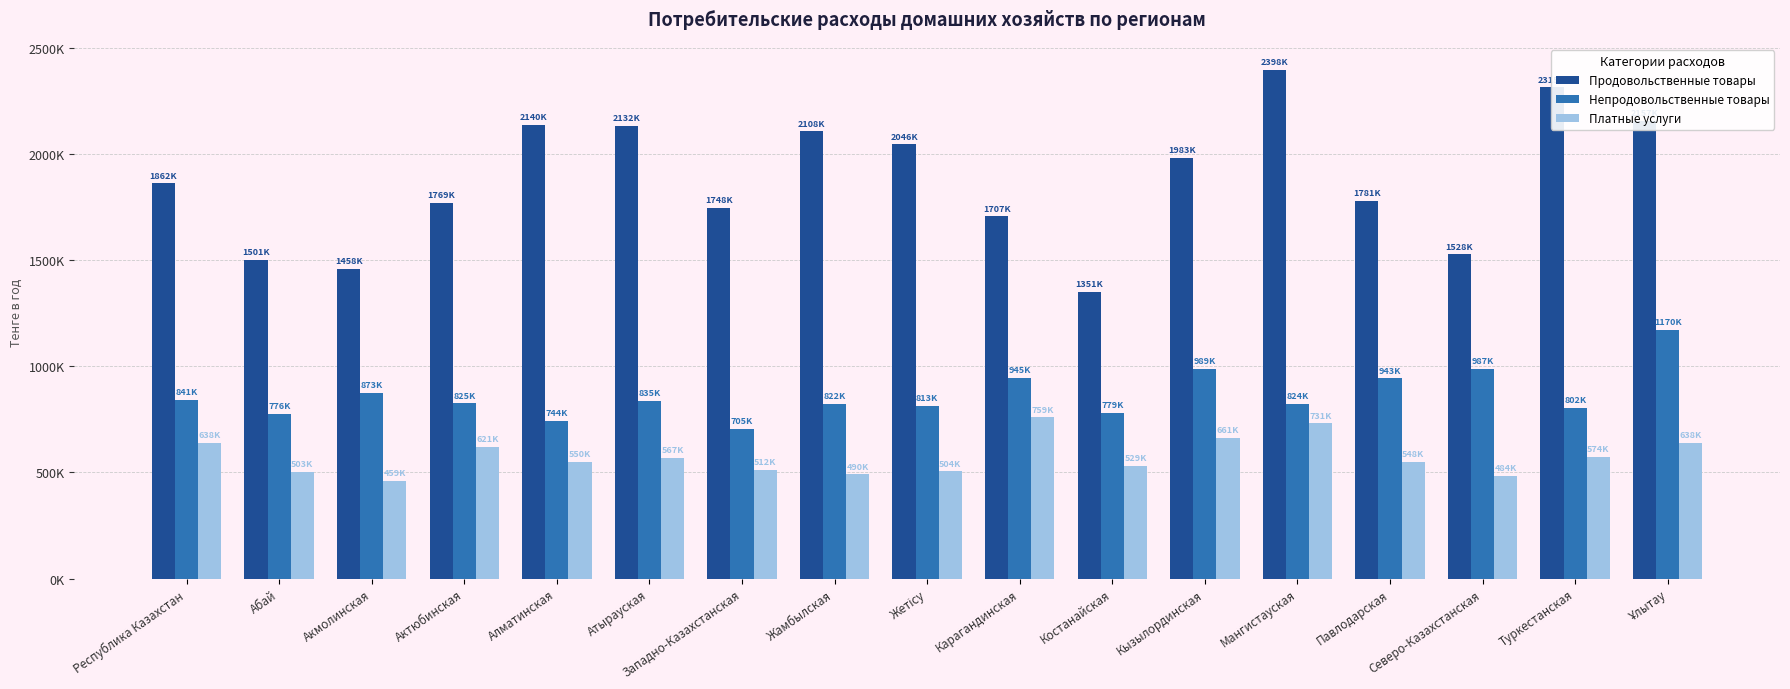

Does the chart contain stacked bars?

No